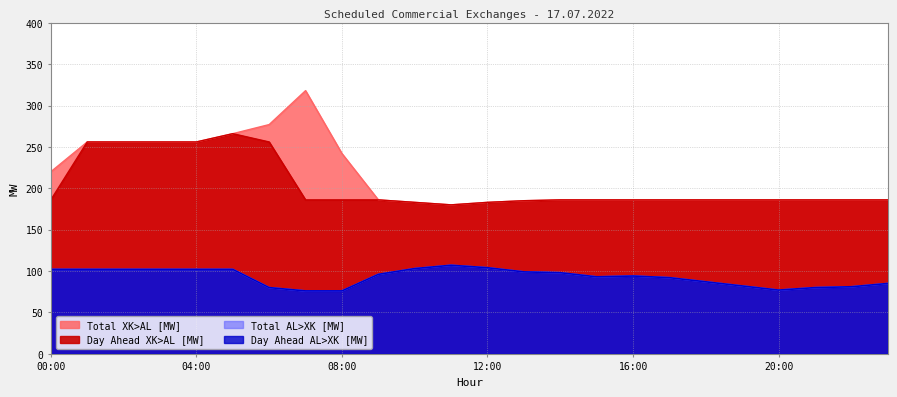

In Total XK>AL [MW], how many points are higher than both neighbors (excluding endpoints)?

1